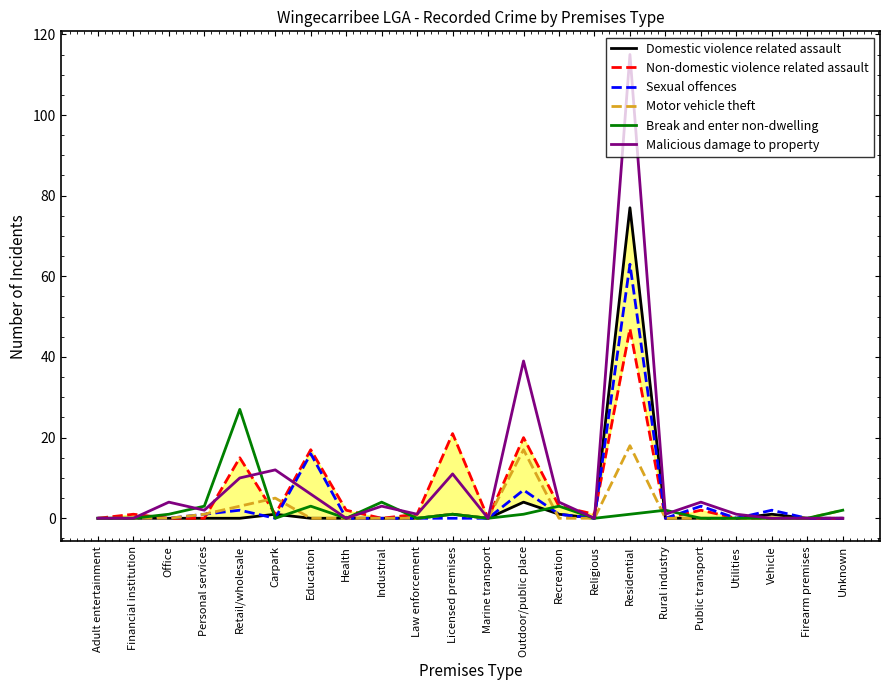

Count the number of categories in the chart.

22